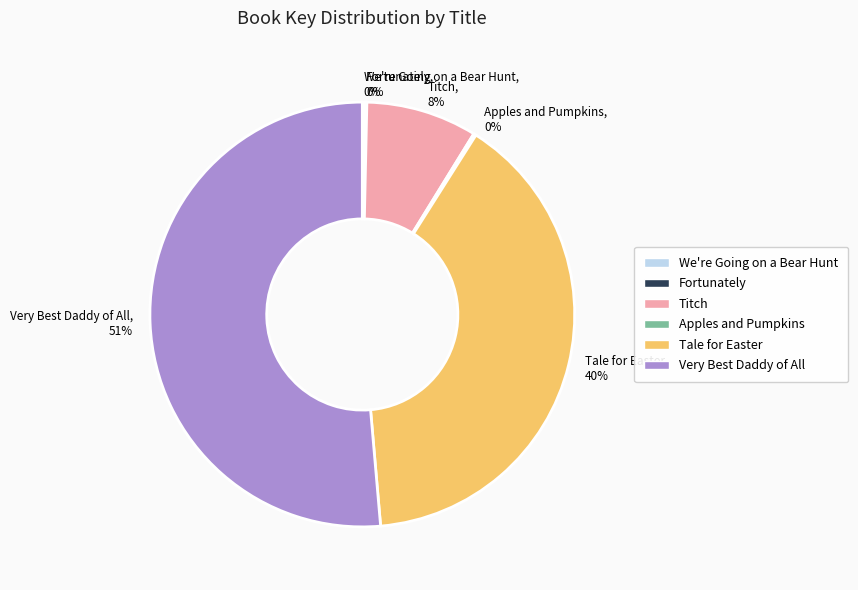

Is it true that Very Best Daddy of All is 61% of the pie?

False